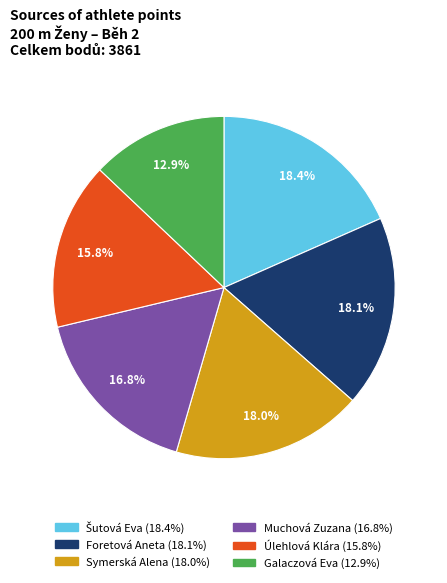

To the nearest percent, what percentage of the pie is Úlehlová Klára?

16%